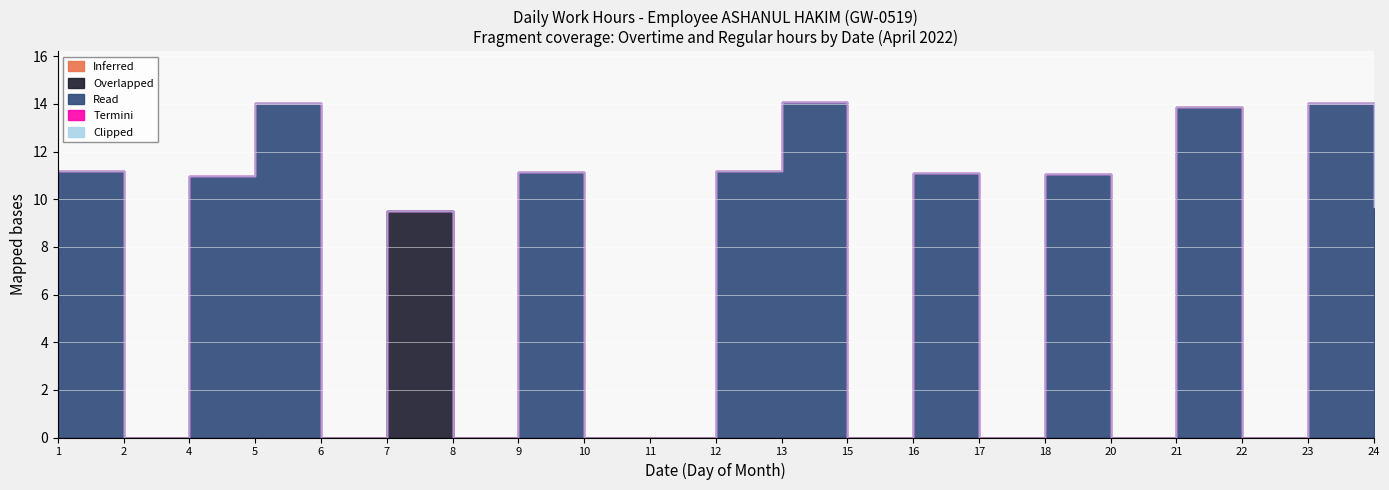

What are all the series names shown in the legend?

Inferred, Overlapped, Read, Termini, Clipped